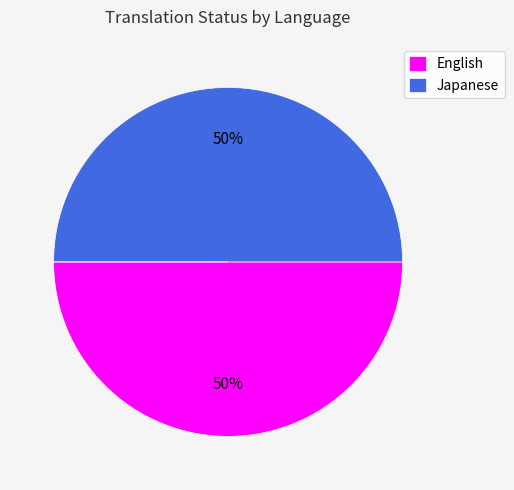

To the nearest percent, what is the average slice percentage?

33%